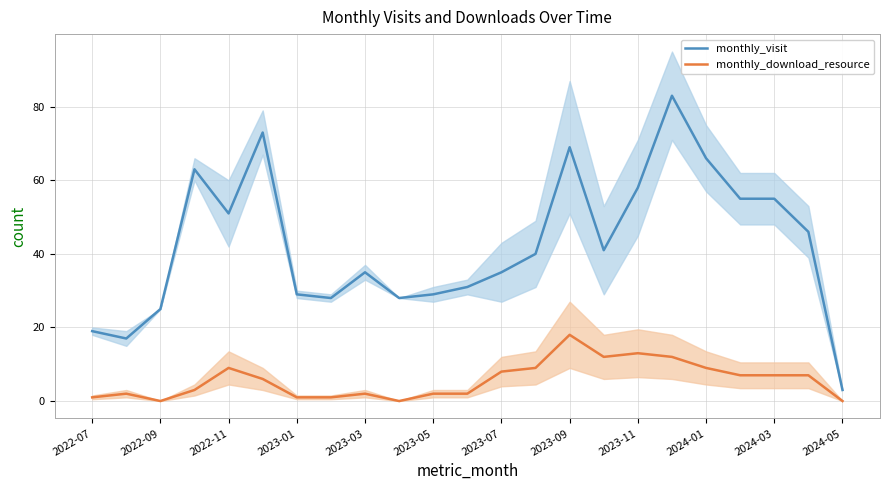

True or false: monthly_download_resource and monthly_visit cross at least once.

False